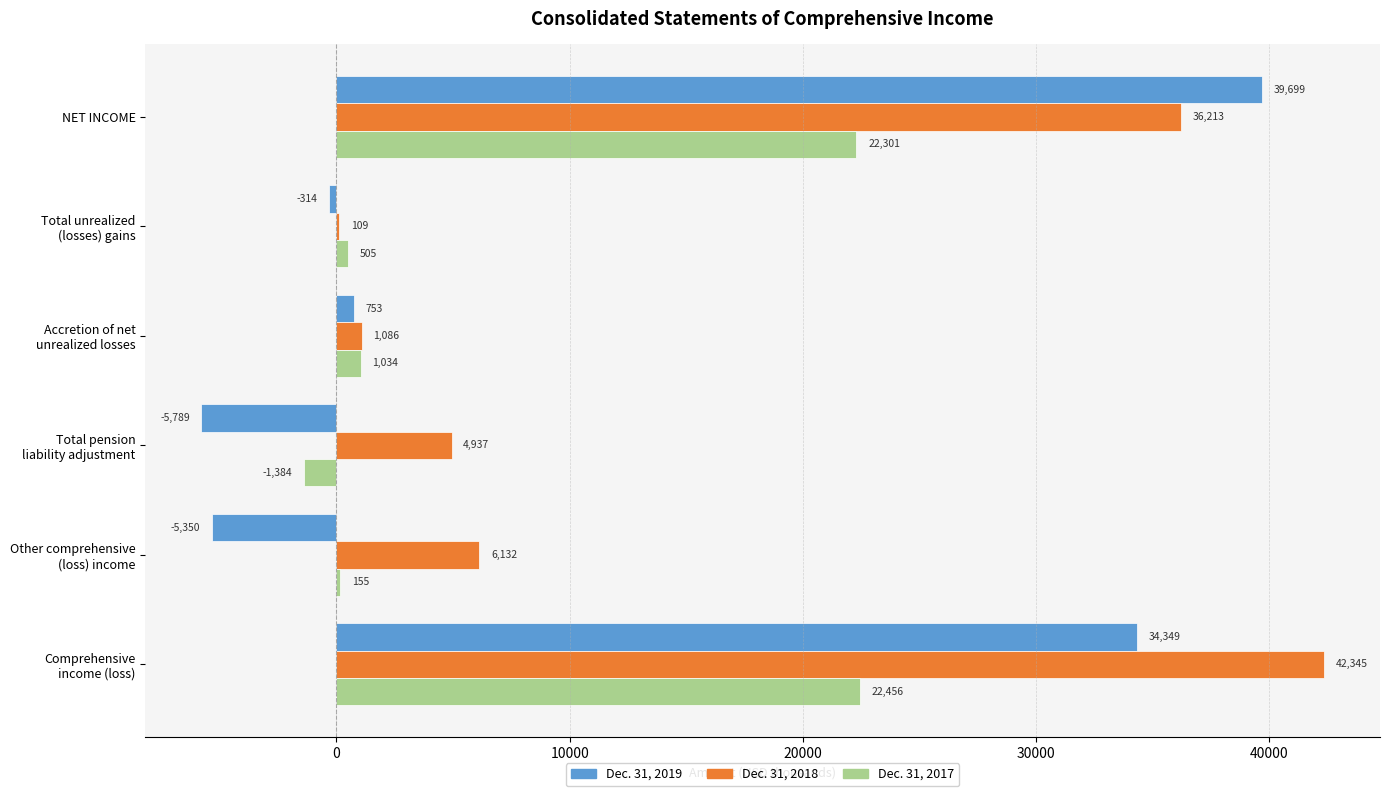

What is the sum of all Dec. 31, 2019 values?

63348